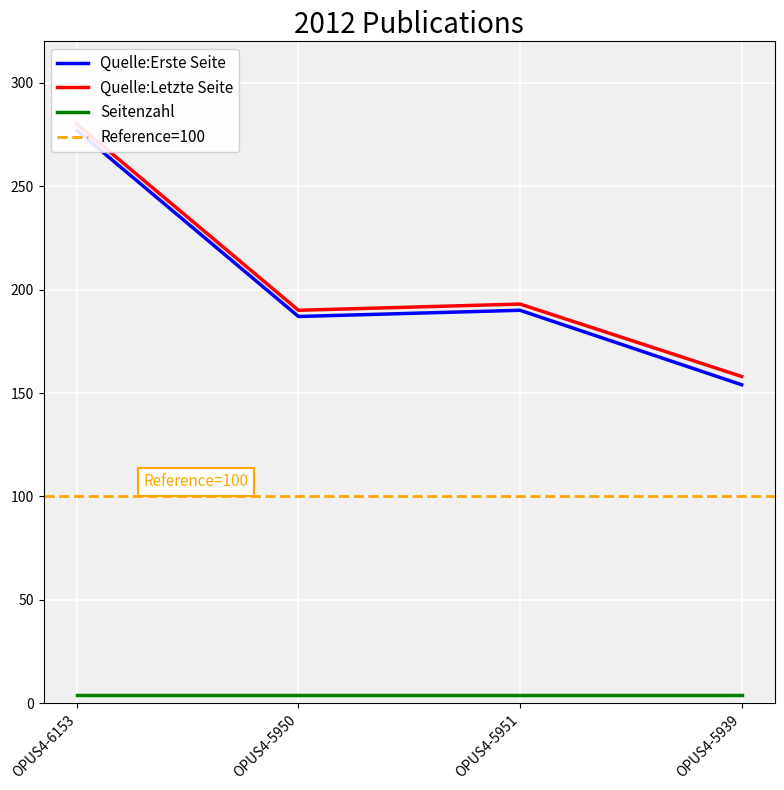

At which label is Quelle:Letzte Seite closest to 219?

OPUS4-5951